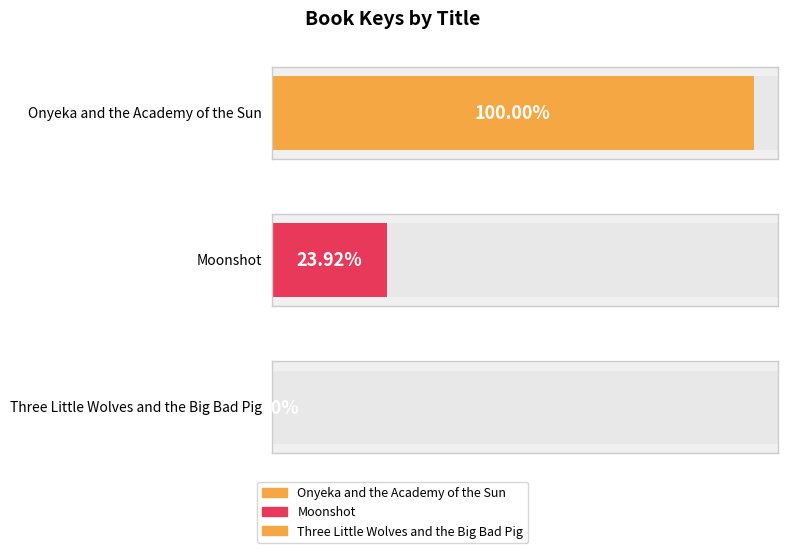

Reading left to right, transcribe all the data shown in this chart.

186850969	44695299	6898